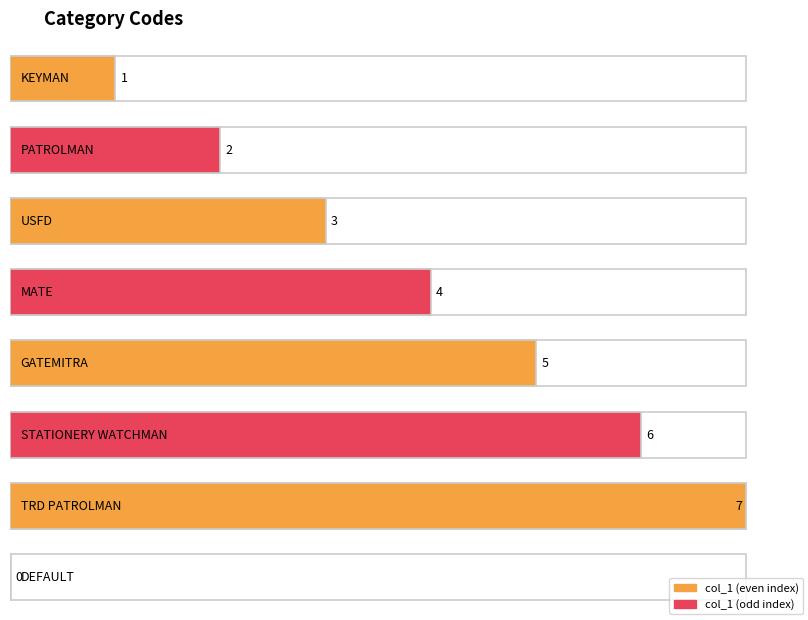

List the labels in order of value, smallest first.

DEFAULT, KEYMAN, PATROLMAN, USFD, MATE, GATEMITRA, STATIONERY WATCHMAN, TRD PATROLMAN